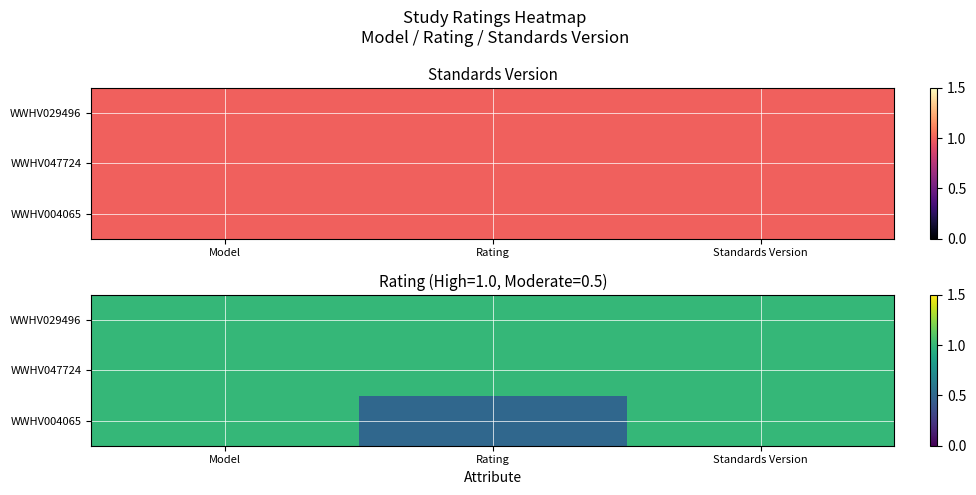

Rank the categories by WWHV047724 value from highest to lowest.

Model, Rating, Standards Version